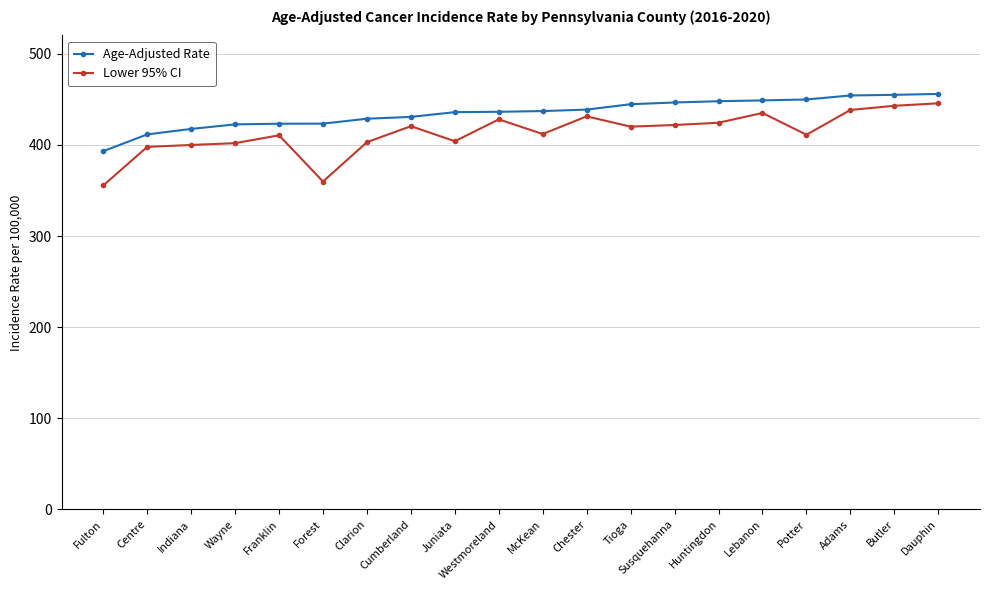

What is the minimum value for Age-Adjusted Rate?

393.1